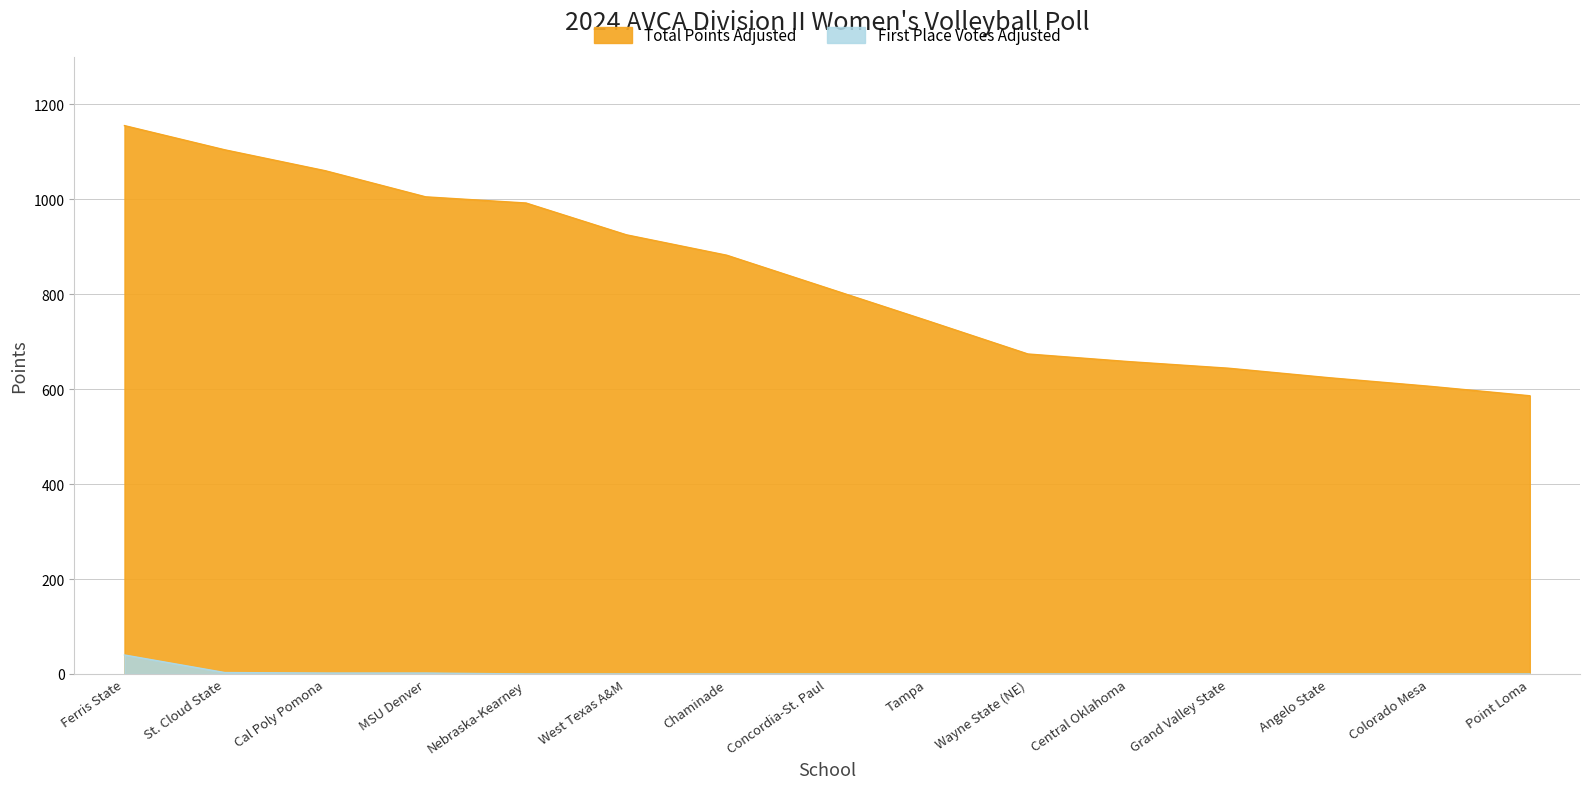

Reading left to right, list all the values displayed in this chart.

Total Points Adjusted: Ferris State=1155	St. Cloud State=1104	Cal Poly Pomona=1060	MSU Denver=1005	Nebraska-Kearney=992	West Texas A&M=925	Chaminade=882	Concordia-St. Paul=813	Tampa=744	Wayne State (NE)=674	Central Oklahoma=658	Grand Valley State=644	Angelo State=624	Colorado Mesa=606	Point Loma=586
First Place Votes Adjusted: Ferris State=40	St. Cloud State=3	Cal Poly Pomona=2	MSU Denver=2	Nebraska-Kearney=0	West Texas A&M=0	Chaminade=0	Concordia-St. Paul=0	Tampa=0	Wayne State (NE)=0	Central Oklahoma=0	Grand Valley State=0	Angelo State=0	Colorado Mesa=0	Point Loma=0